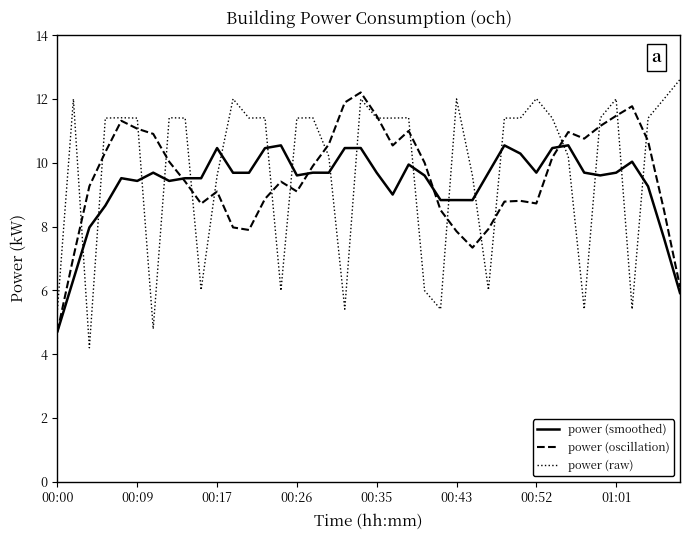

What is the lowest value of the power (smoothed) series?

4.7